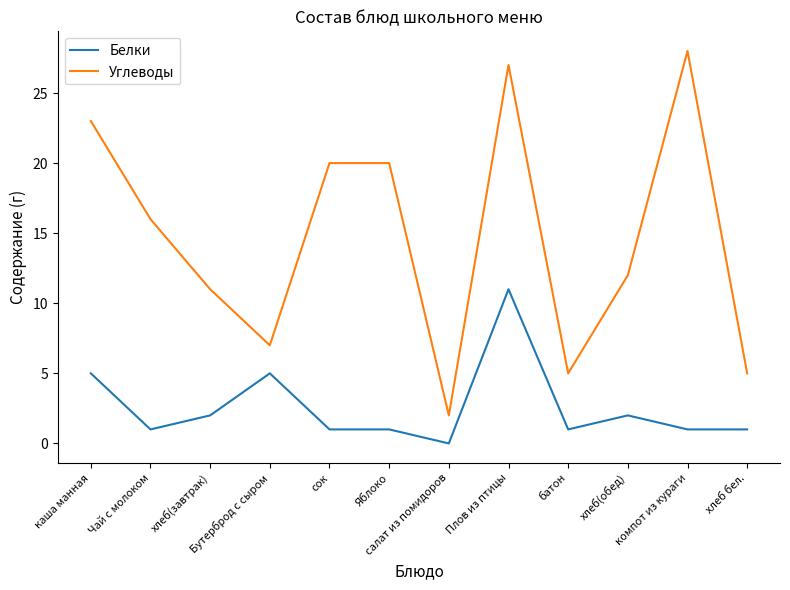

Which series has the largest range (max minus min)?

Углеводы